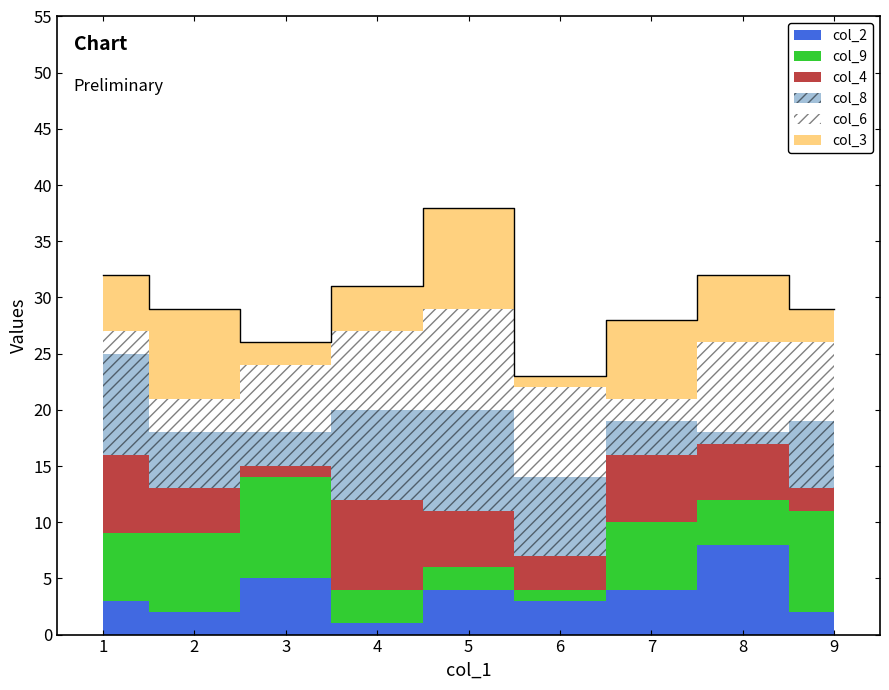

At which category does col_9 reach its first local peak?

3